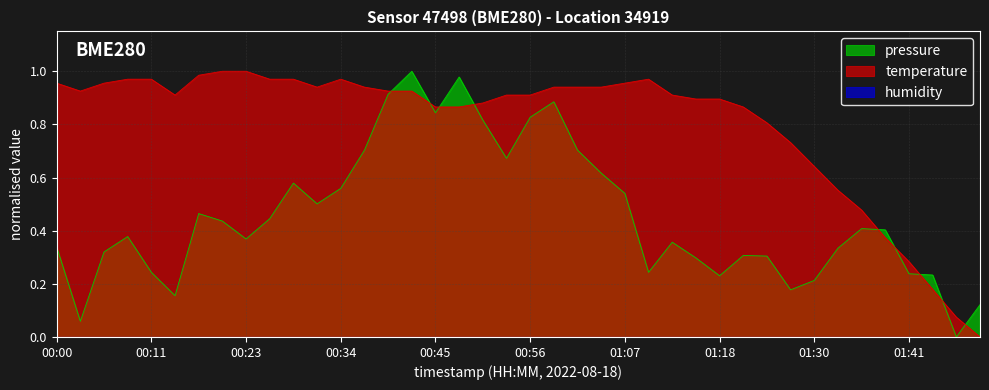

What is the value of the temperature point at the 19th from the left?

0.9